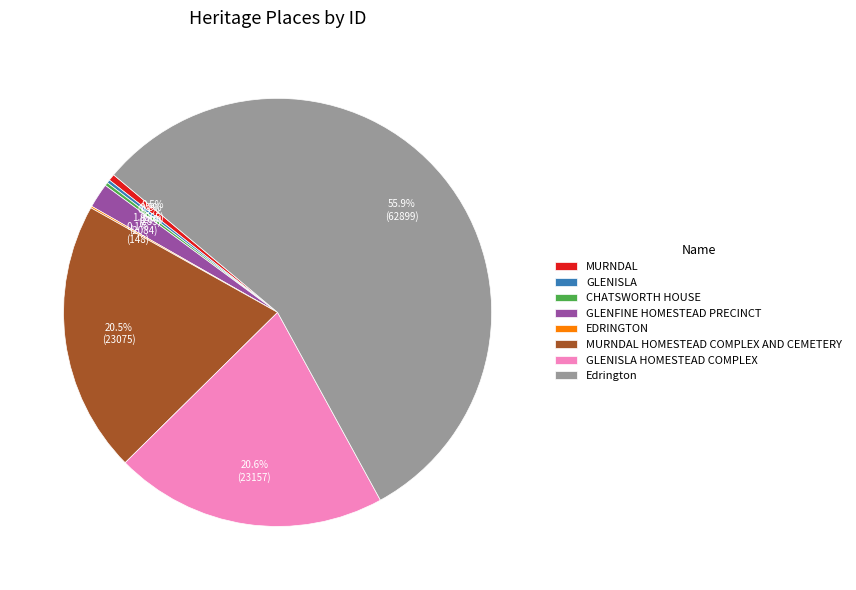

To the nearest percent, what is the combined percentage of MURNDAL HOMESTEAD COMPLEX AND CEMETERY and GLENFINE HOMESTEAD PRECINCT?

22%